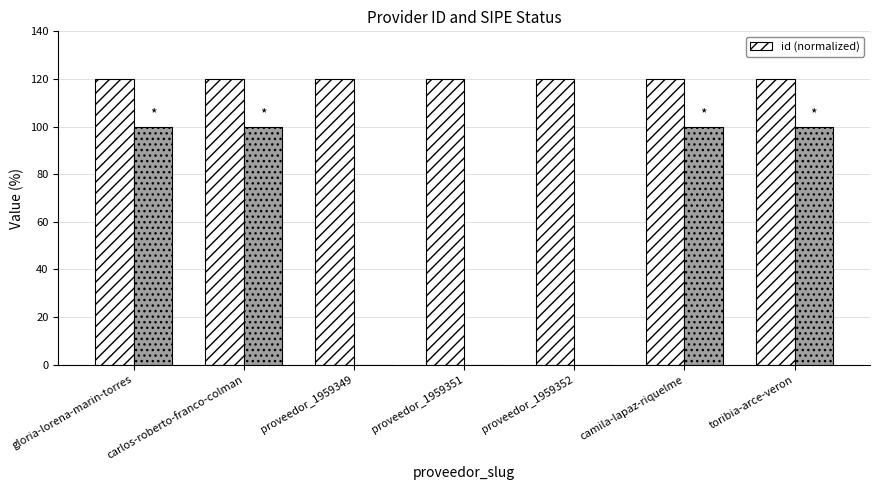

Reading left to right, extract all data points from this chart.

gloria-lorena-marin-torres=120.0	carlos-roberto-franco-colman=120.0	proveedor_1959349=120.0	proveedor_1959351=120.0	proveedor_1959352=120.0	camila-lapaz-riquelme=120.0	toribia-arce-veron=120.0